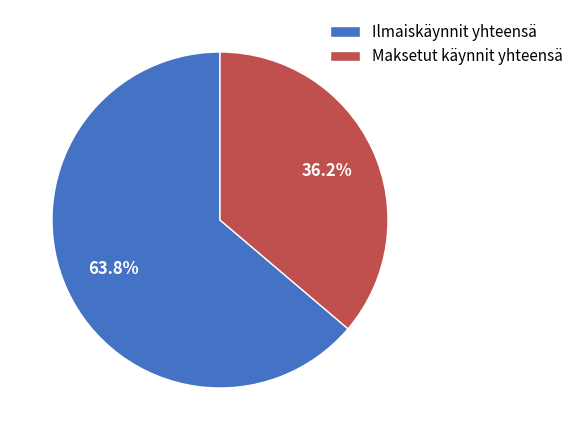

Rank the categories by value from lowest to highest.

Maksetut käynnit yhteensä, Ilmaiskäynnit yhteensä